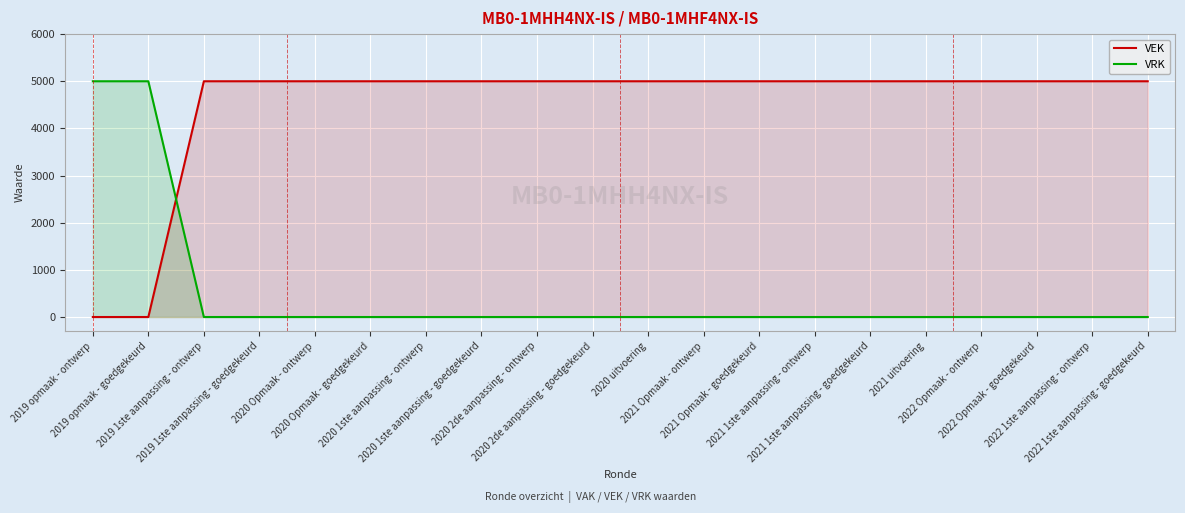

What are all the series names shown in the legend?

VEK, VRK